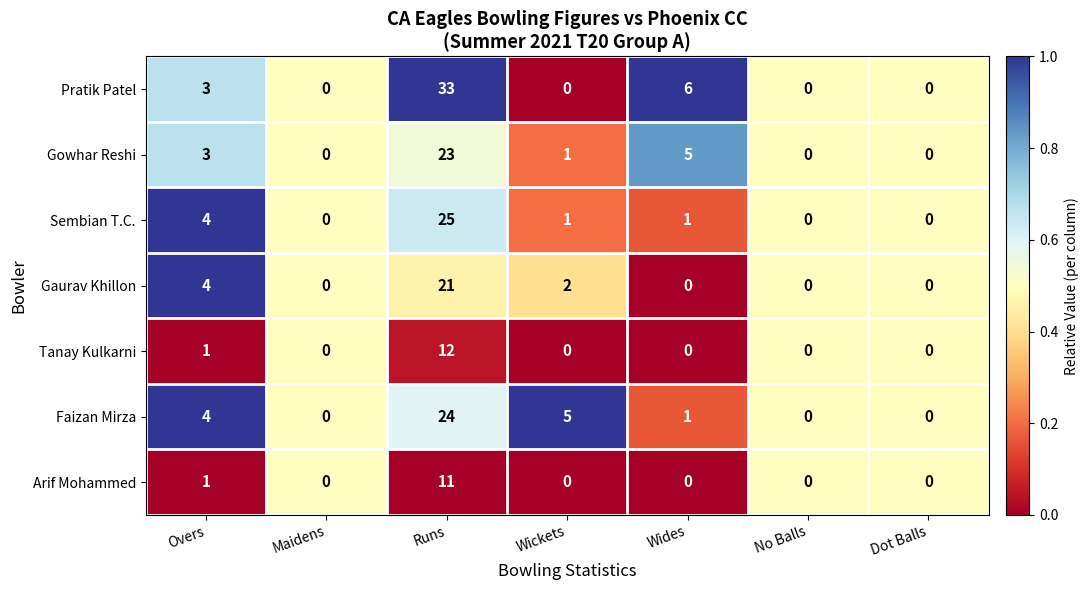

Between Runs and Dot Balls, which series saw the biggest shift?

Pratik Patel